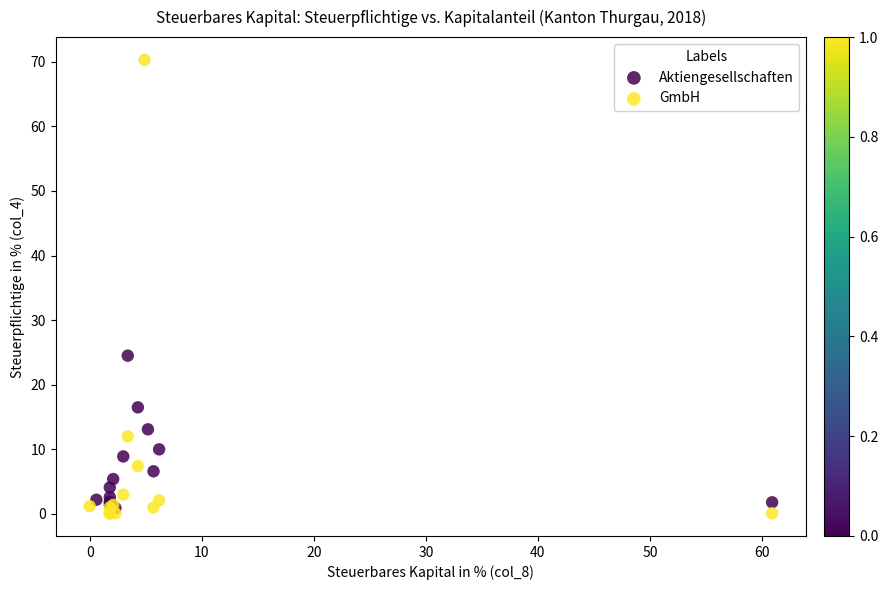

Which series contains the highest Y value?

GmbH